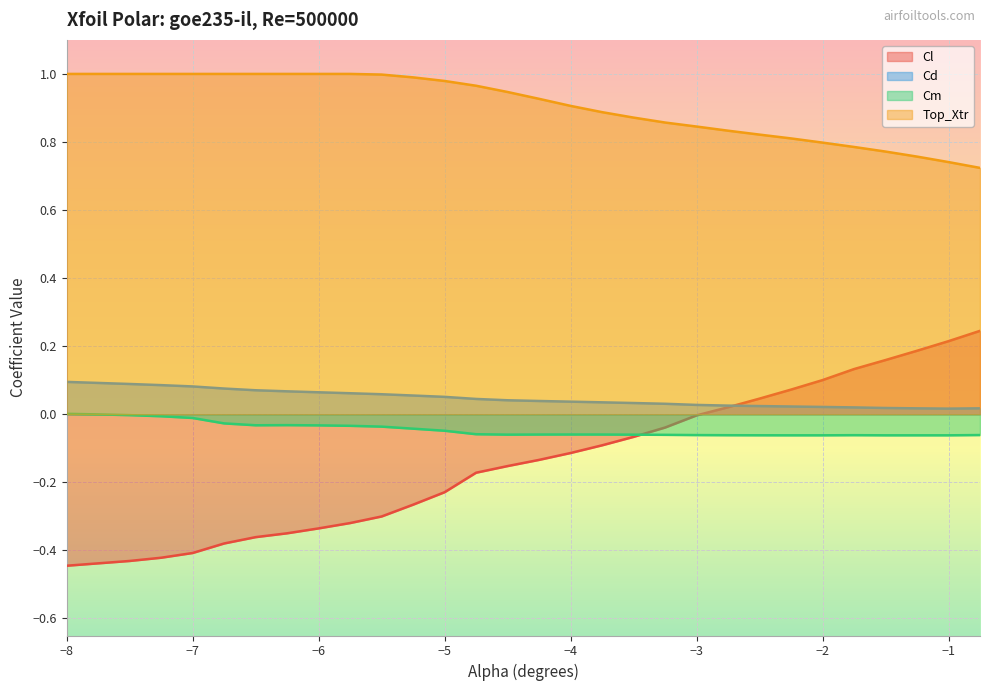

What are all the series names shown in the legend?

Cl, Cd, Cm, Top_Xtr